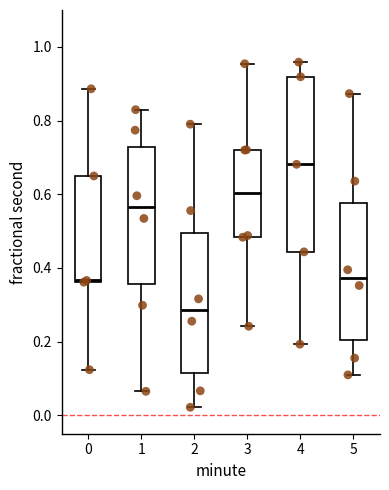

Reading left to right, read every box against the y-axis: the position of its median line, the range the box covers, and the ends of its whiskers. The values are not printed on the chart, so give them approximately, as read against the axis.

0: median 0.36, box 0.36 to 0.64, whiskers 0.12 to 0.88
1: median 0.56, box 0.36 to 0.72, whiskers 0.06 to 0.82
2: median 0.28, box 0.12 to 0.50, whiskers 0.02 to 0.80
3: median 0.60, box 0.48 to 0.72, whiskers 0.24 to 0.96
4: median 0.68, box 0.44 to 0.92, whiskers 0.20 to 0.96
5: median 0.38, box 0.20 to 0.58, whiskers 0.10 to 0.88